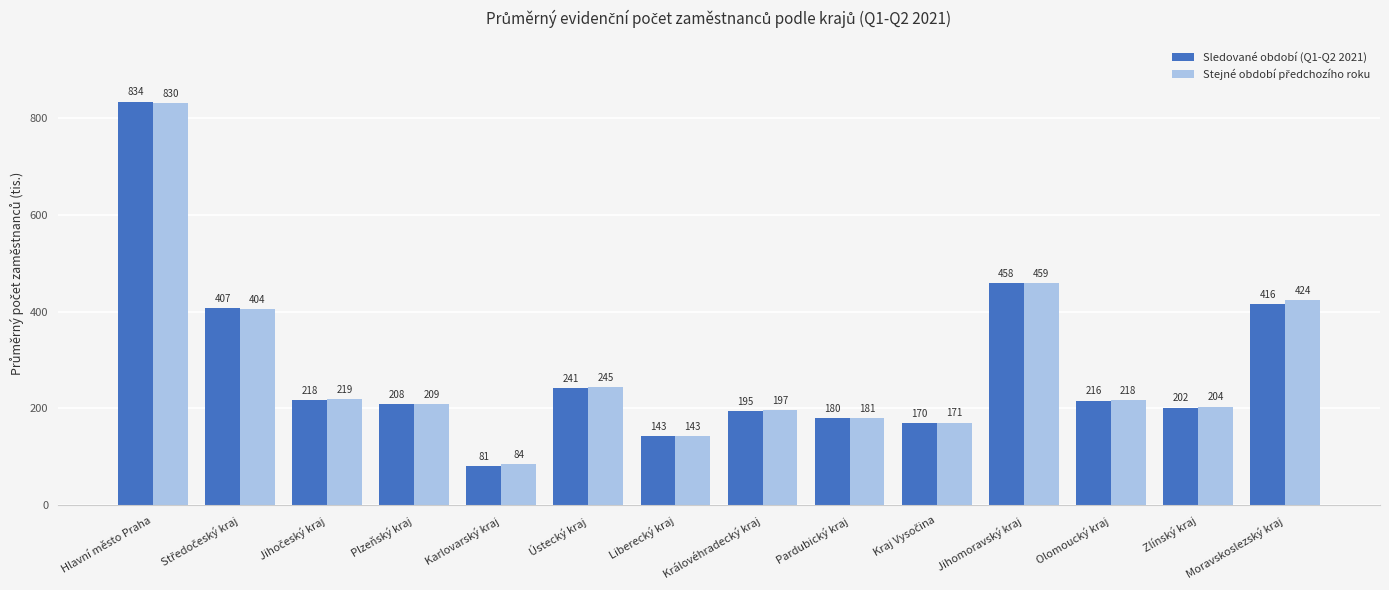

At which category is the sum across all series the highest?

Hlavní město Praha